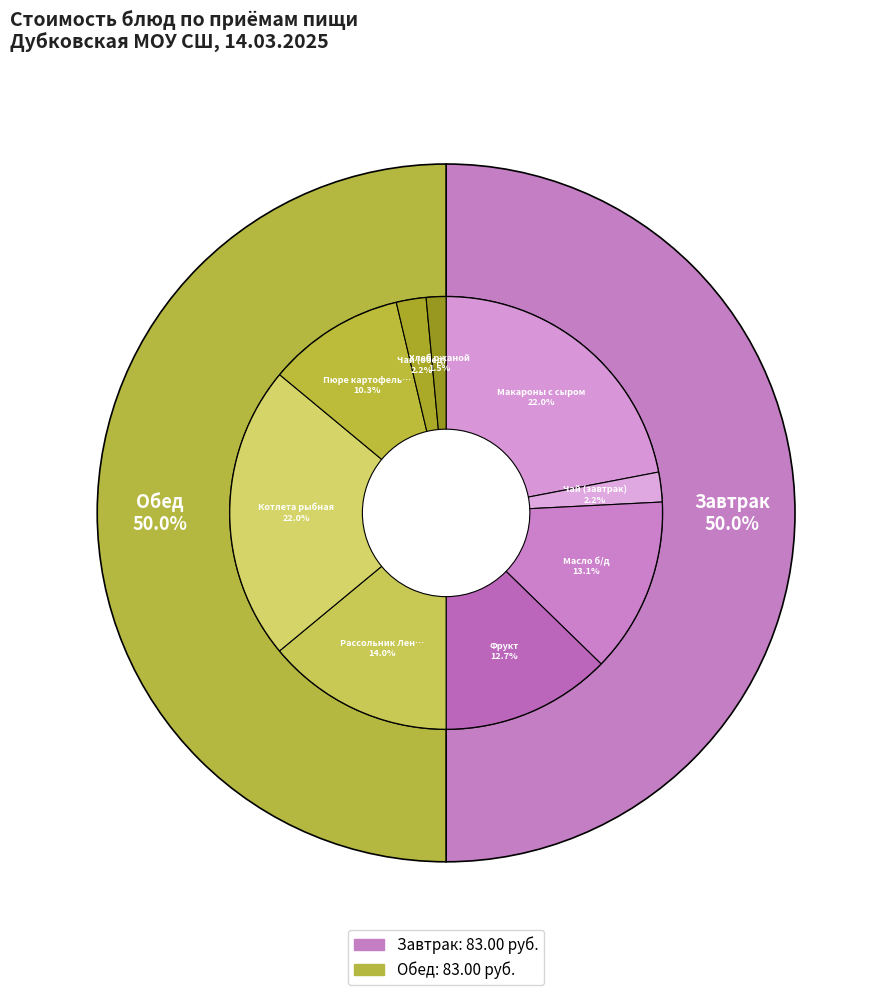

Rank the categories by value from highest to lowest.

Котлета рыбная, Макароны с сыром, Рассольник Ленинградский, Масло б/д, Фрукт, Пюре картофельное, Чай (завтрак), Чай (обед), Хлеб ржаной